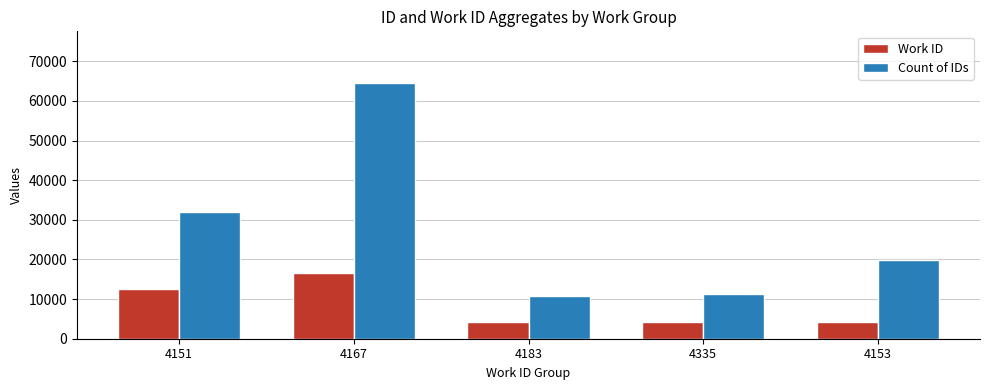

Where is Count of IDs nearest to the value 37734?

4151